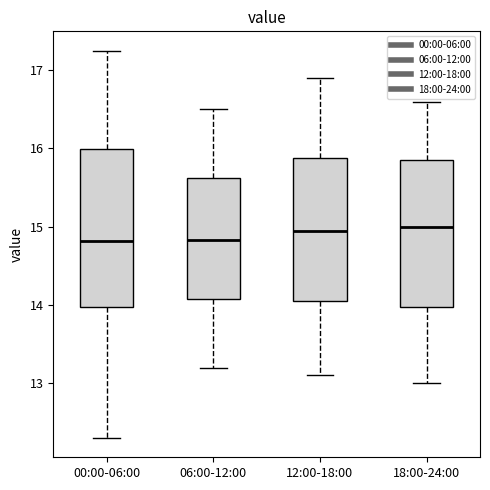

Comparing the boxes themselves (not the whiskers), which one is the tallest?

00:00-06:00